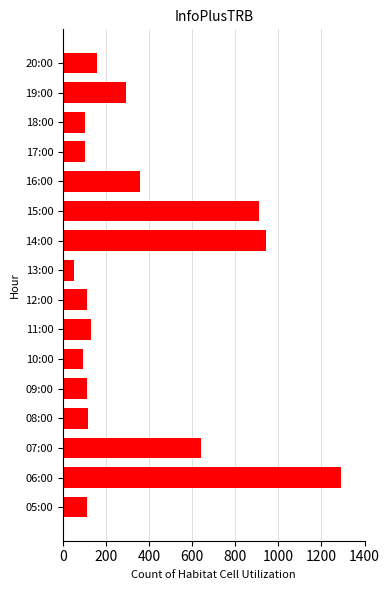

The chart shows a value of 187 at 09:00. True or false?

False